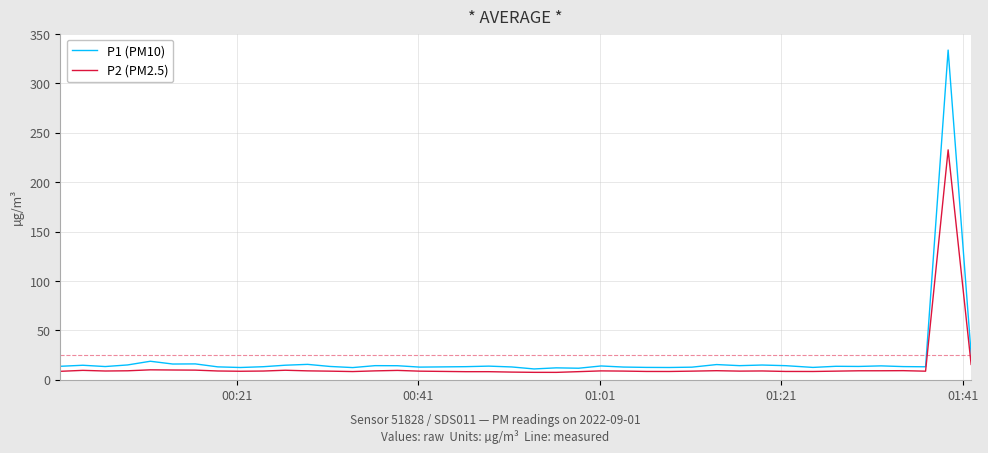

Rank the series by their maximum value, from lowest to highest.

P2 (PM2.5), P1 (PM10)